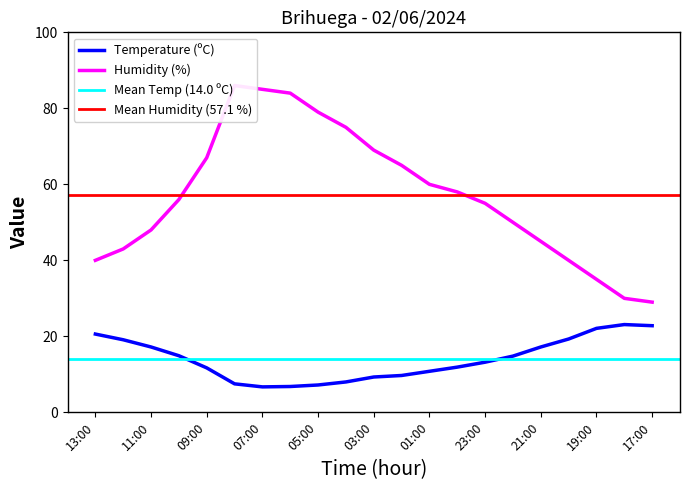

At which category does Temperature (C) reach its first local peak?

18:00